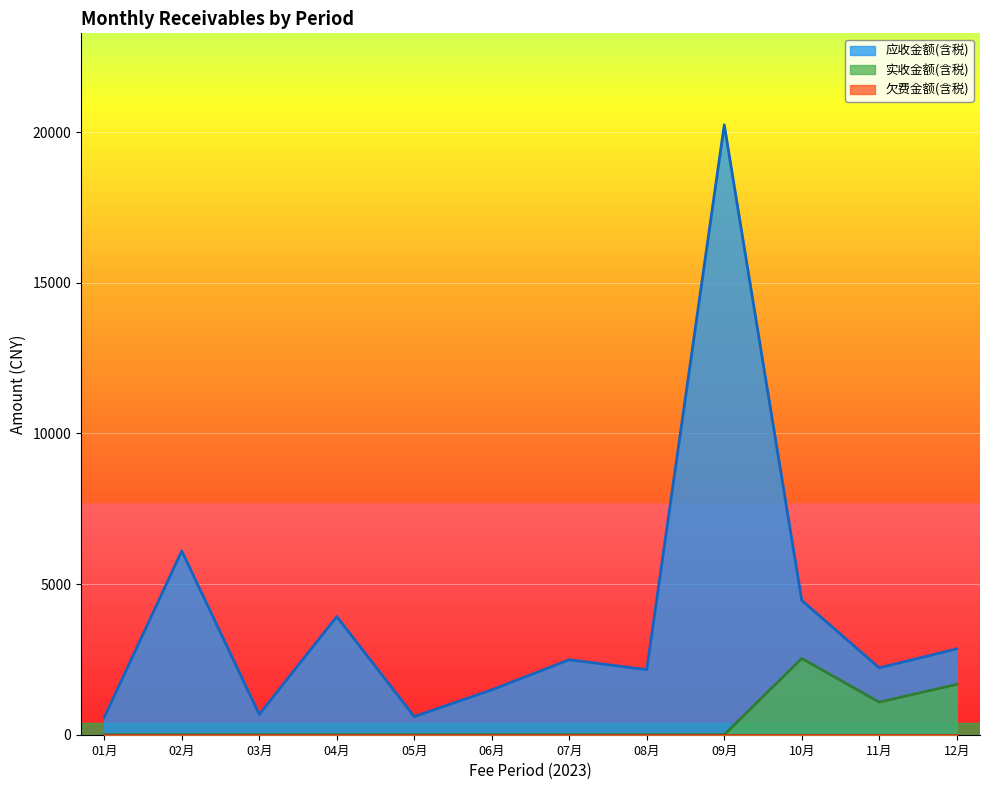

Which series changed the most between 2023年06月 and 2023年12月?

应收金额(含税)